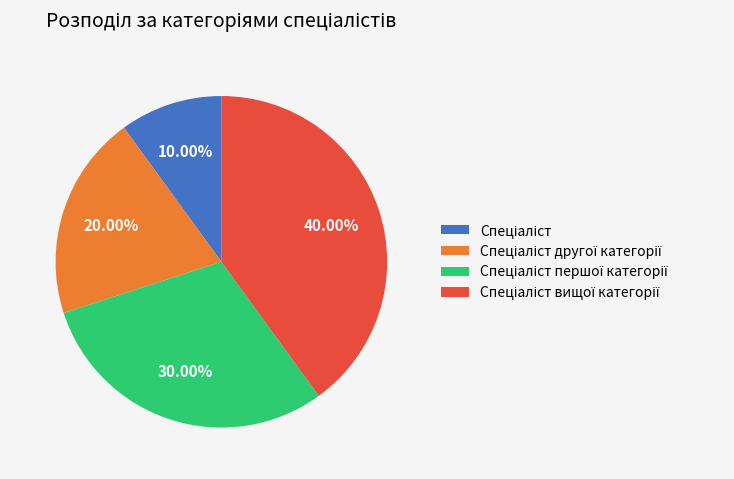

Is there a majority slice in this chart?

No